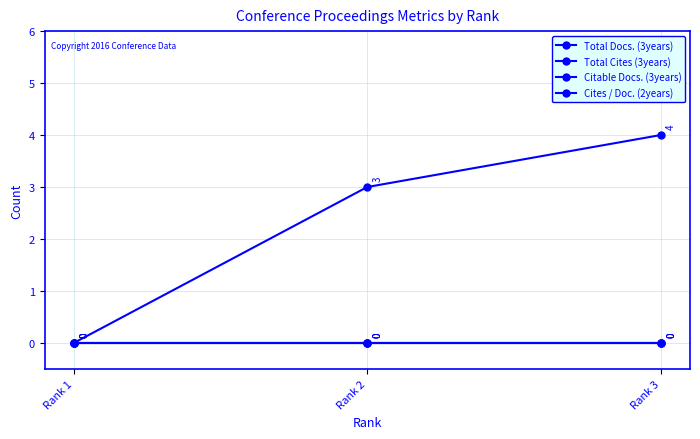

Which series changed the most between Rank 1 and Rank 2?

Citable Docs. (3years)